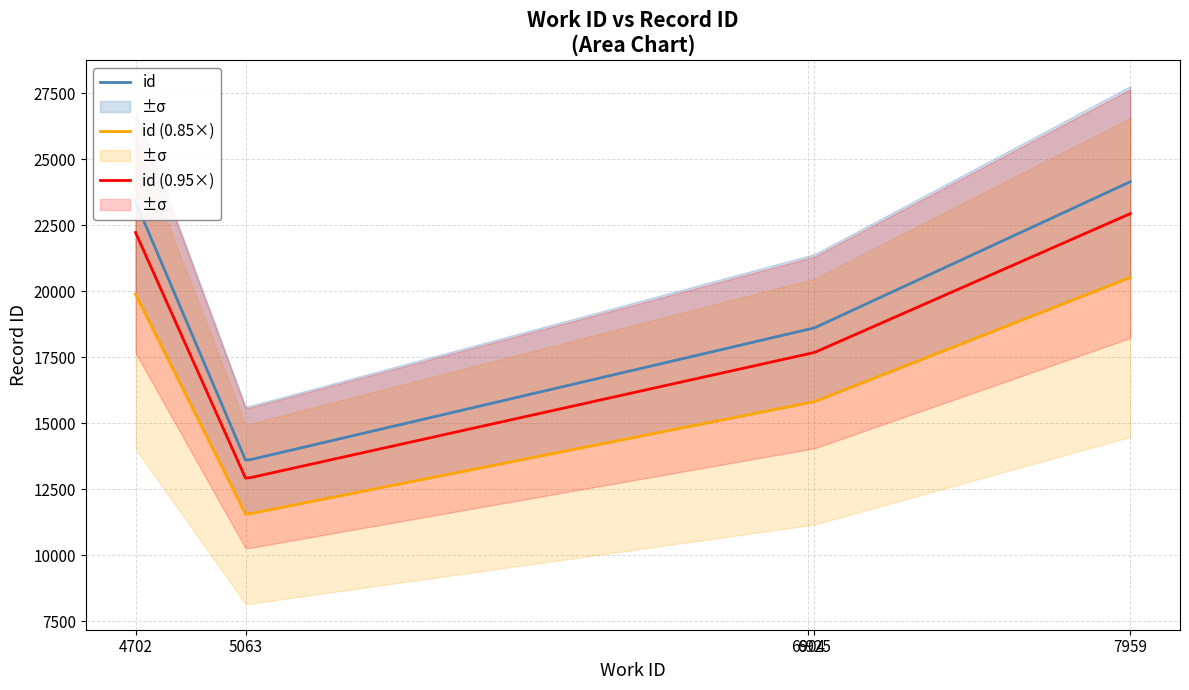

Reading left to right, list all the values displayed in this chart.

work_id: 5063=5063	6904=6904	6925=6925	4702=4702	7959=7959
id: 5063=13579	6904=18553	6925=18608	4702=23391	7959=24140